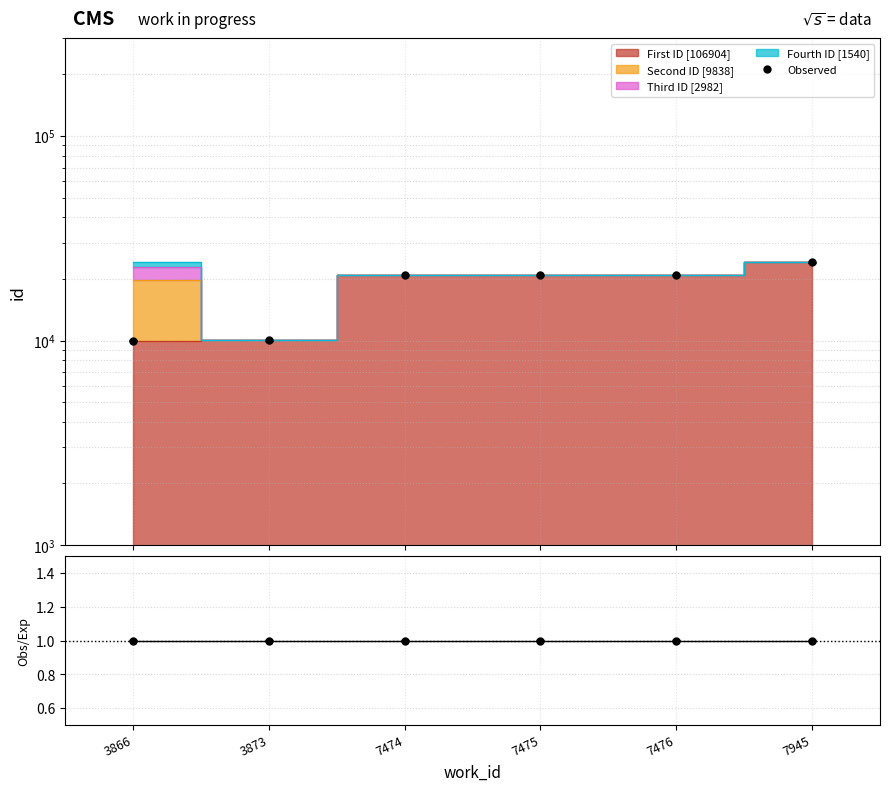

Reading left to right, what are all the values shown in this chart?

Observed: 9977.0	10030.0	20916.0	20938.0	20970.0	24084.0
Ratio: 1.0	1.0	1.0	1.0	1.0	1.0